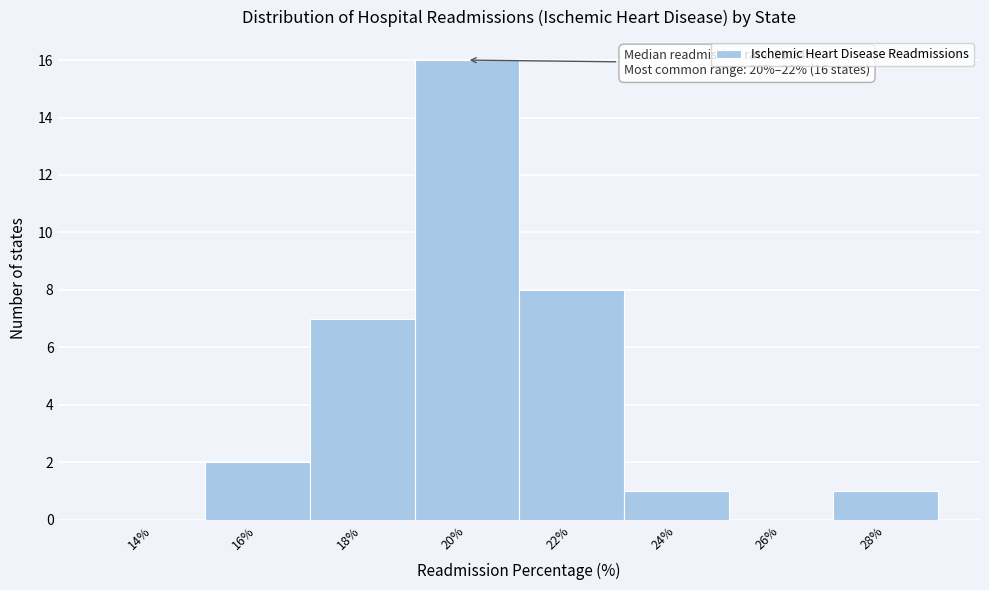

Reading right to left, extract all data points from this chart.

28%=1	26%=0	24%=1	22%=8	20%=16	18%=7	16%=2	14%=0